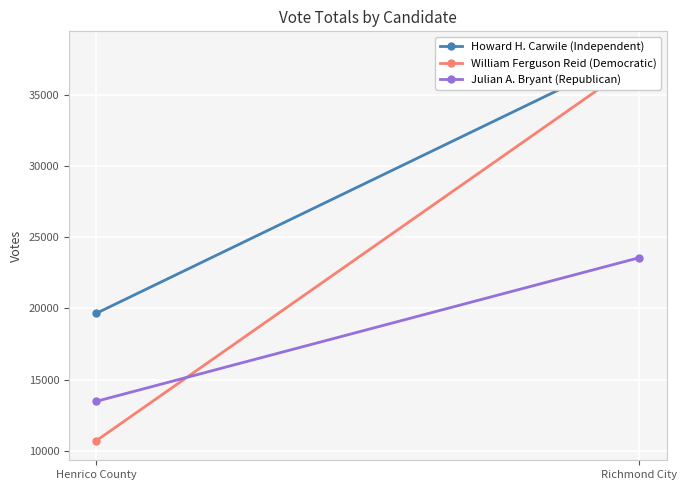

What is the maximum value shown in the chart?

38086